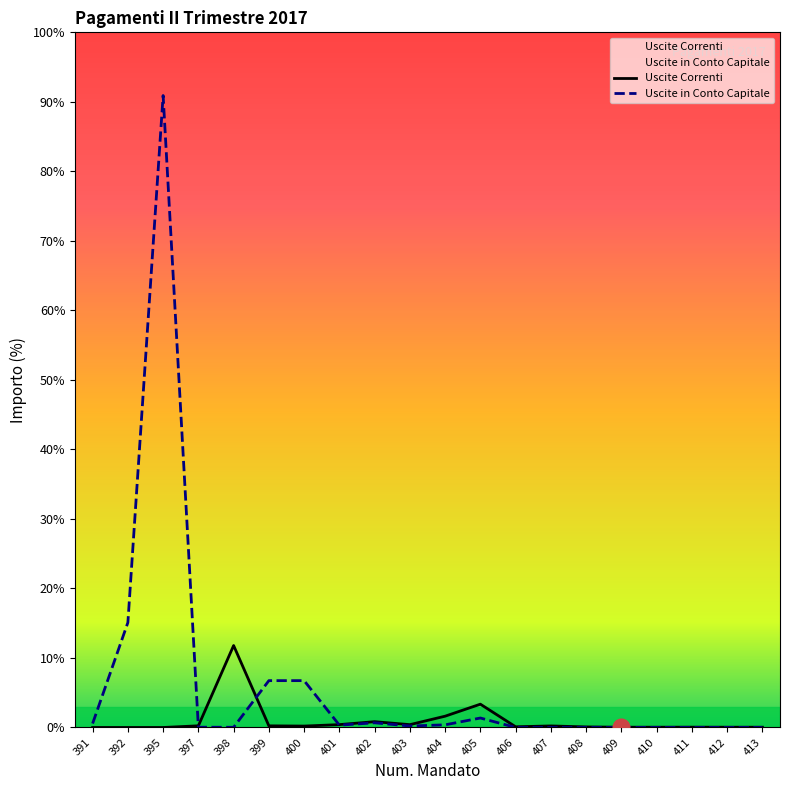

At which category does the chart reach its minimum across all series?

391